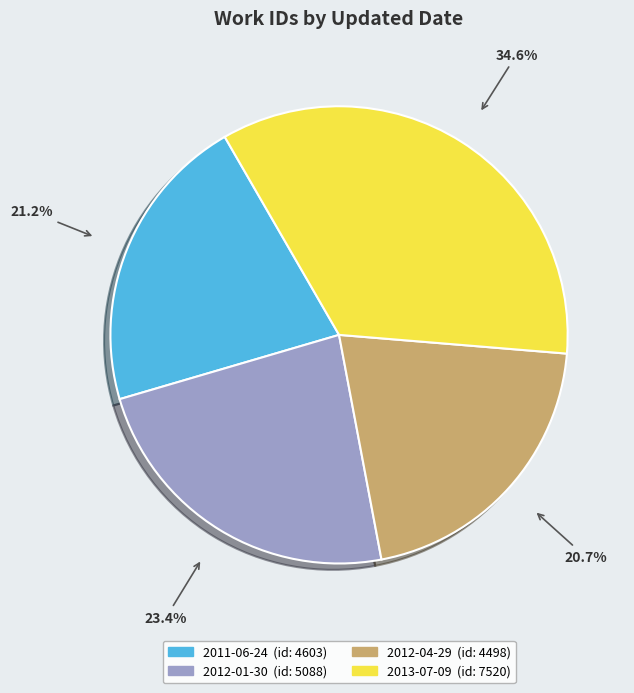

What percentage is the 2013-07-09 slice, to the nearest percent?

35%